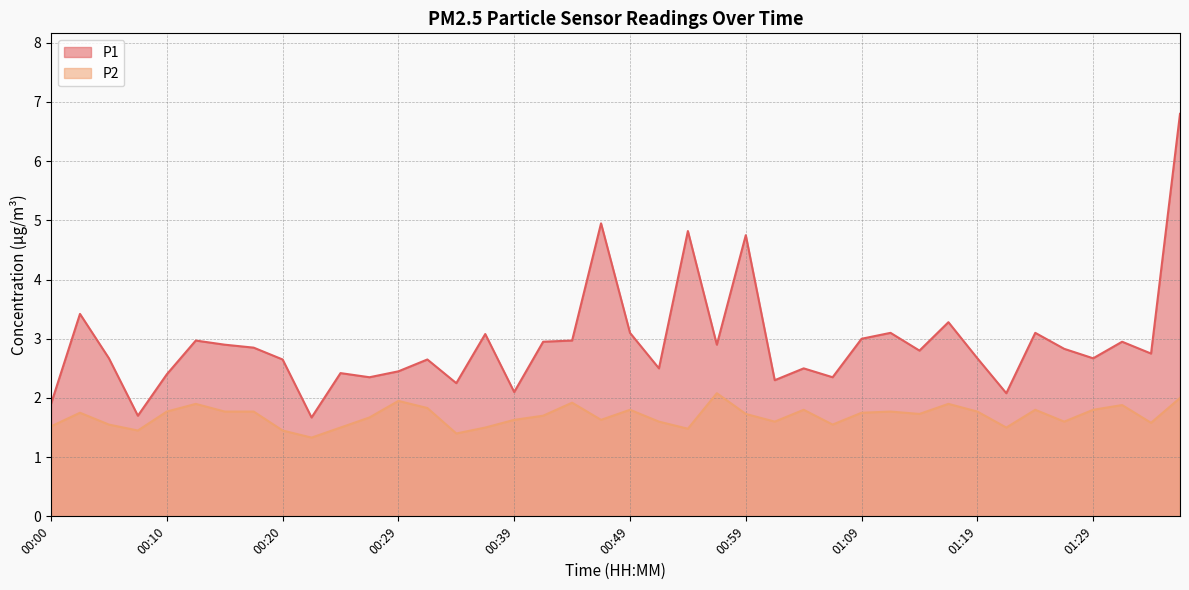

List the series in order of their peak value, highest first.

P1, P2